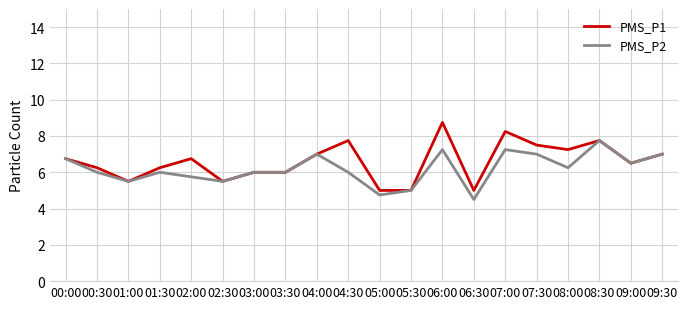

Between 06:30 and 08:00, which series saw the biggest shift?

PMS_P1